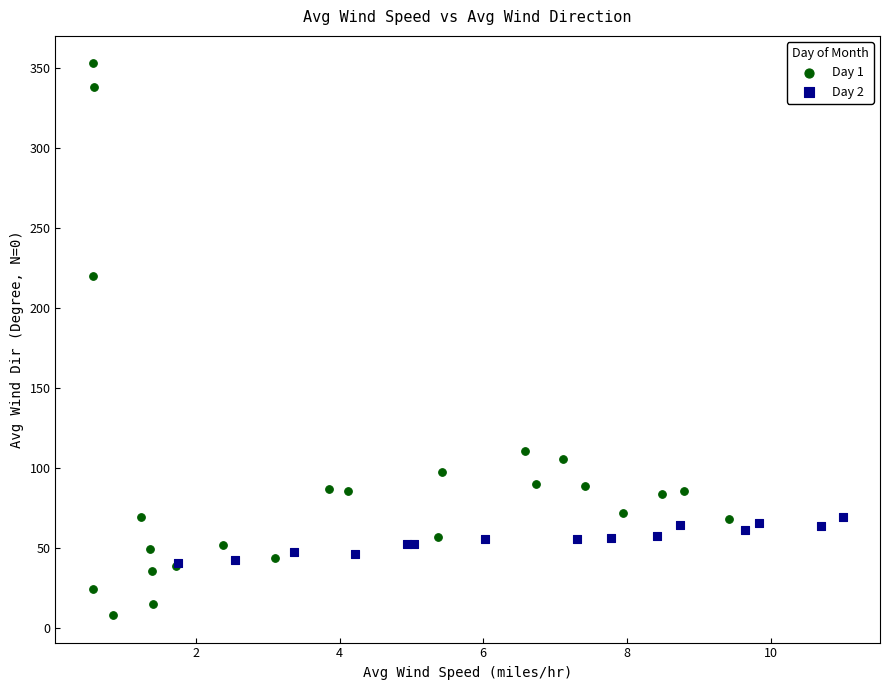

Which series reaches the maximum Y coordinate?

Day 1